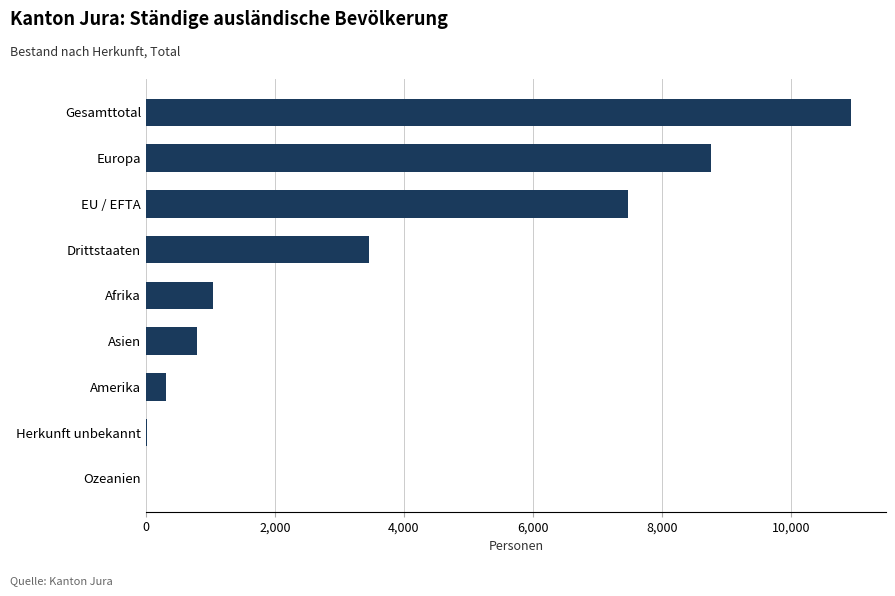

Are the bars horizontal?

Yes